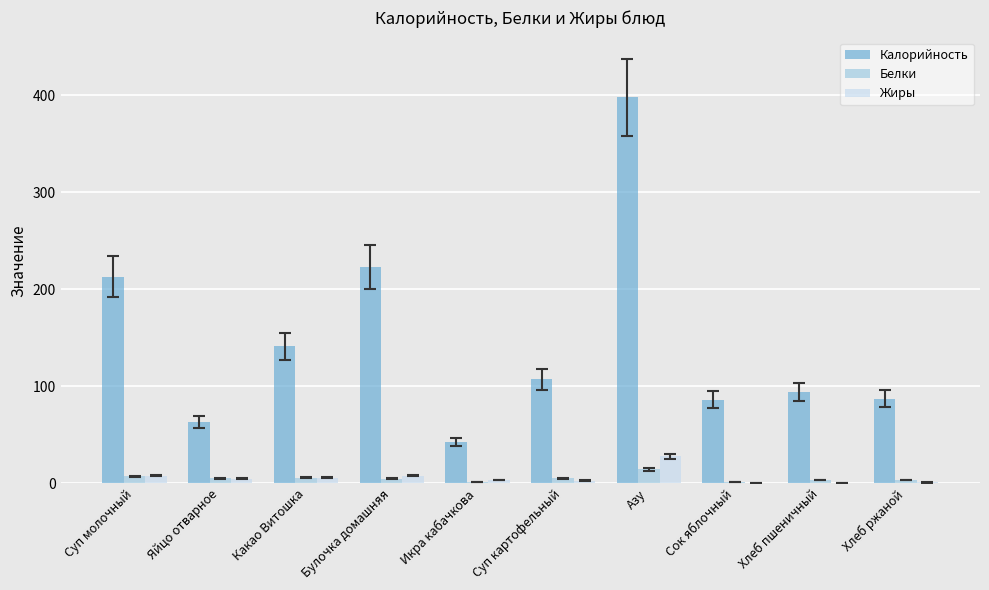

Between Суп картофельный and Хлеб ржаной, which series saw the biggest shift?

Калорийность